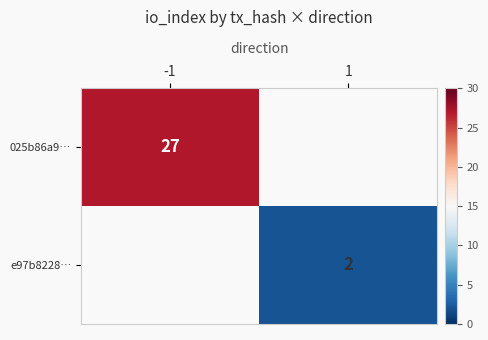

Is it true that 025b86a9… equals 16 at -1?

False